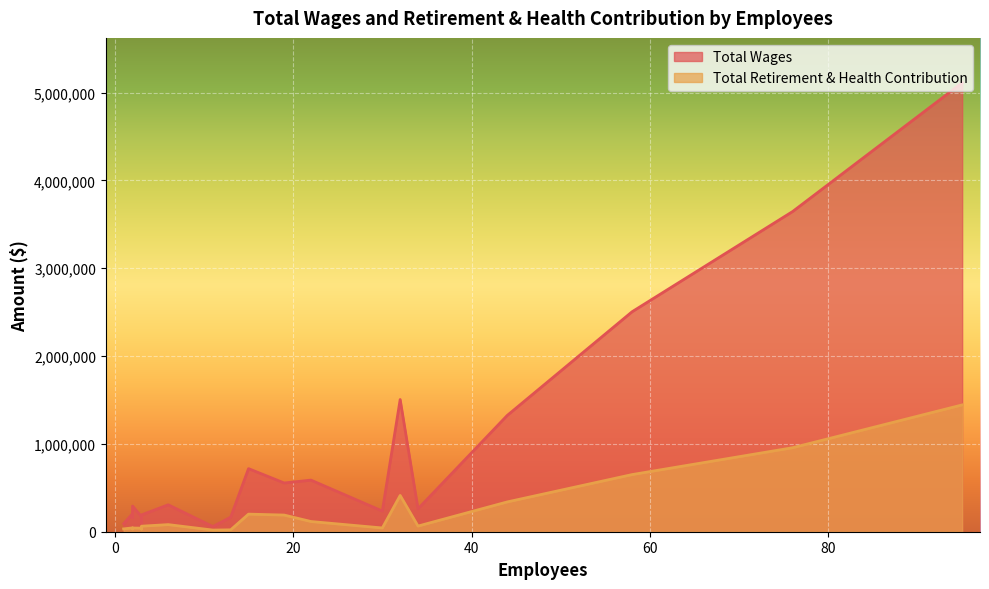

What is the minimum value shown in the chart?

18704